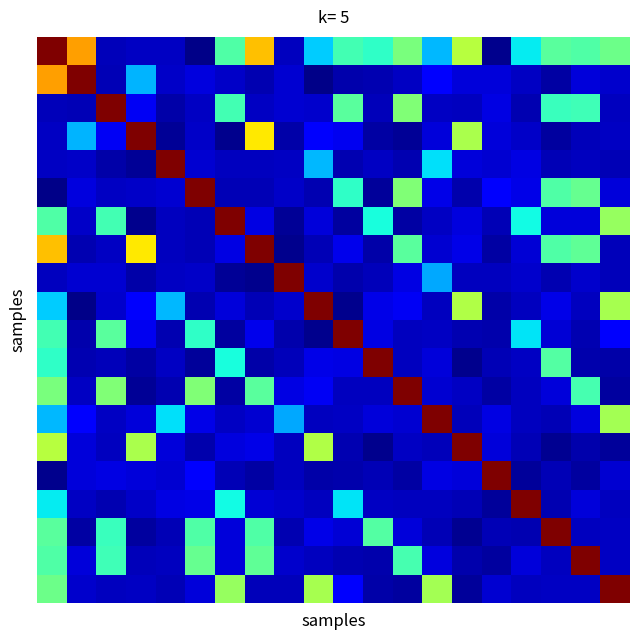

Count the number of categories in the chart.

20